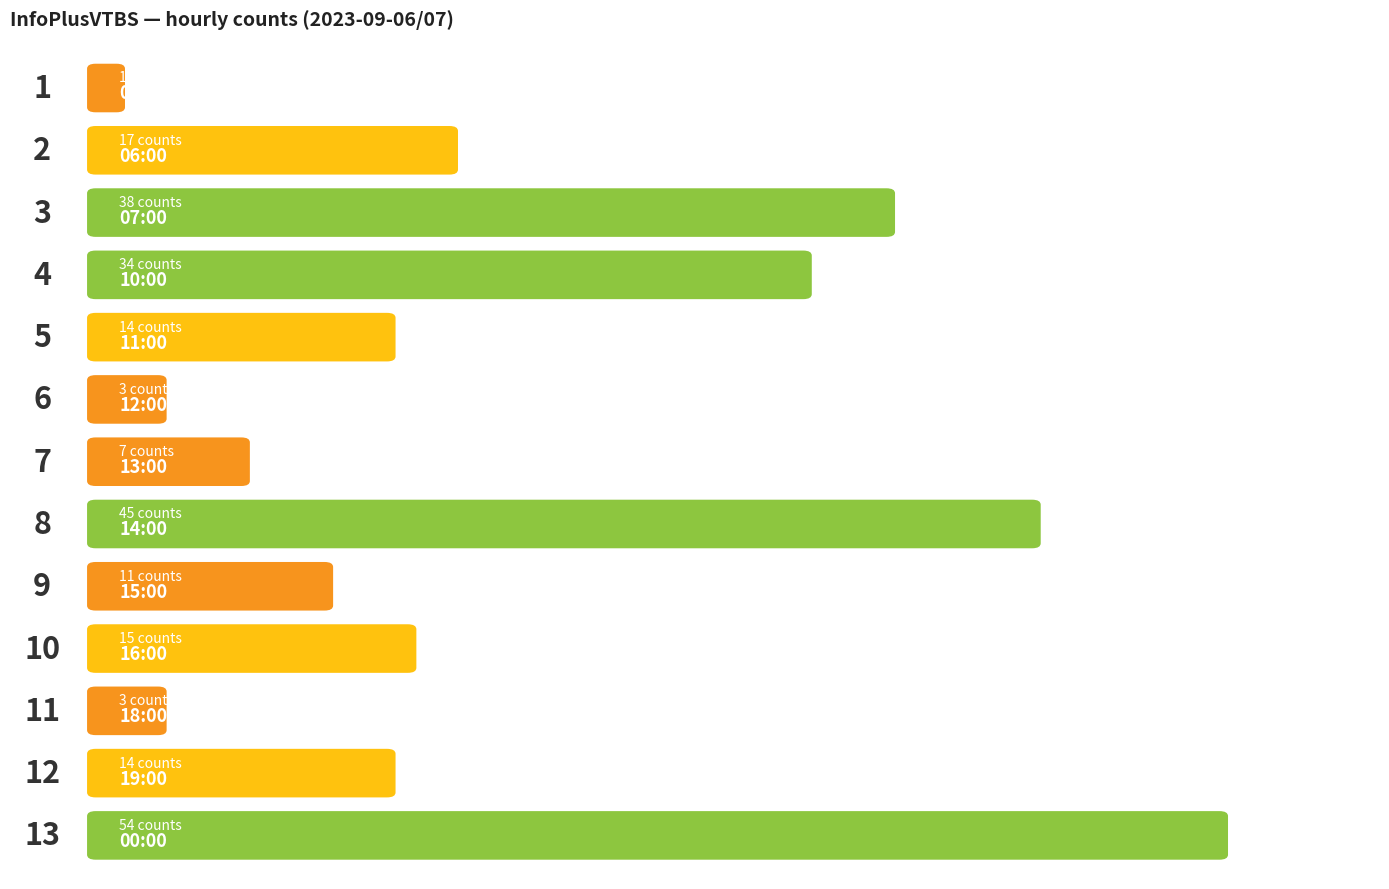

How many data points are above 14?

6